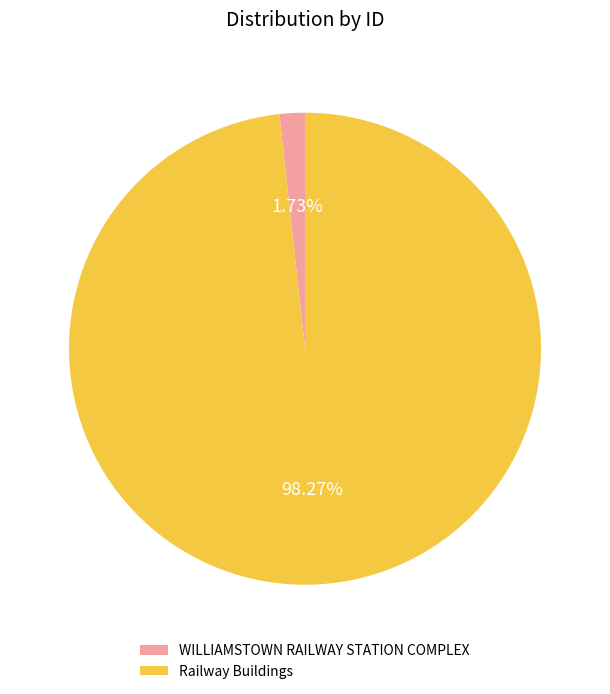

What is the largest slice in the pie chart?

Railway Buildings